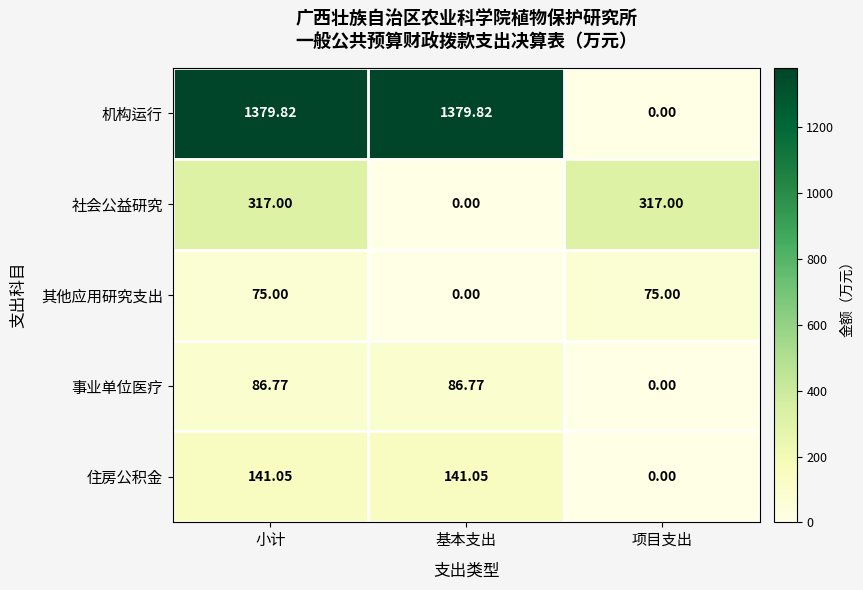

List the series in order of their peak value, lowest first.

其他应用研究支出, 事业单位医疗, 住房公积金, 社会公益研究, 机构运行